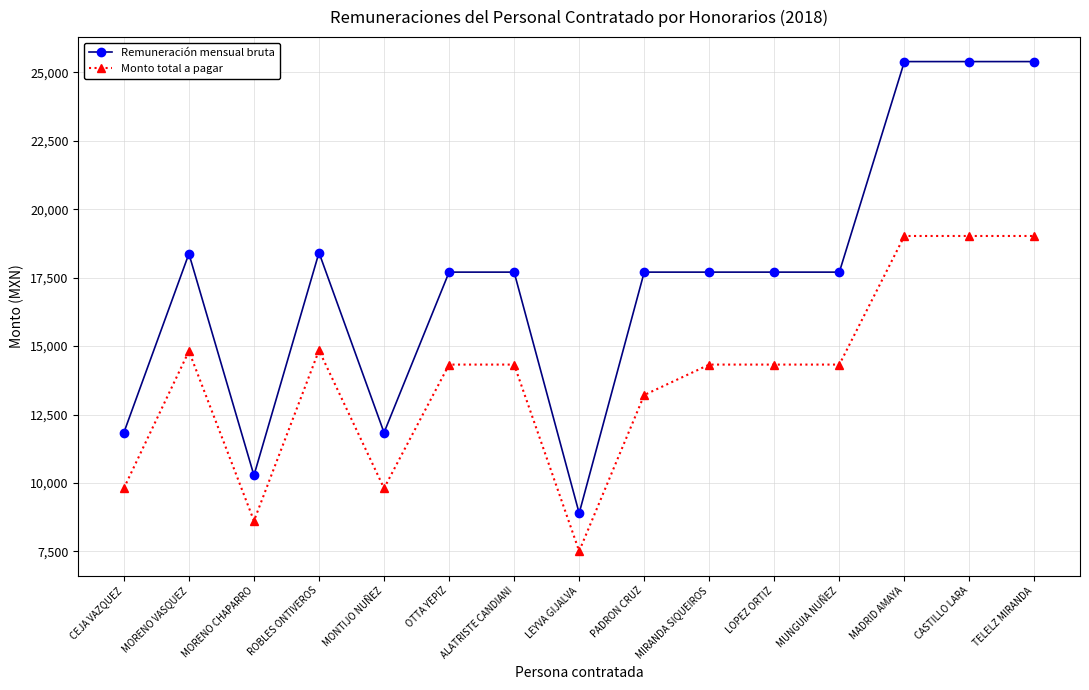

How many values in the Remuneración mensual bruta series are below 17702?

4